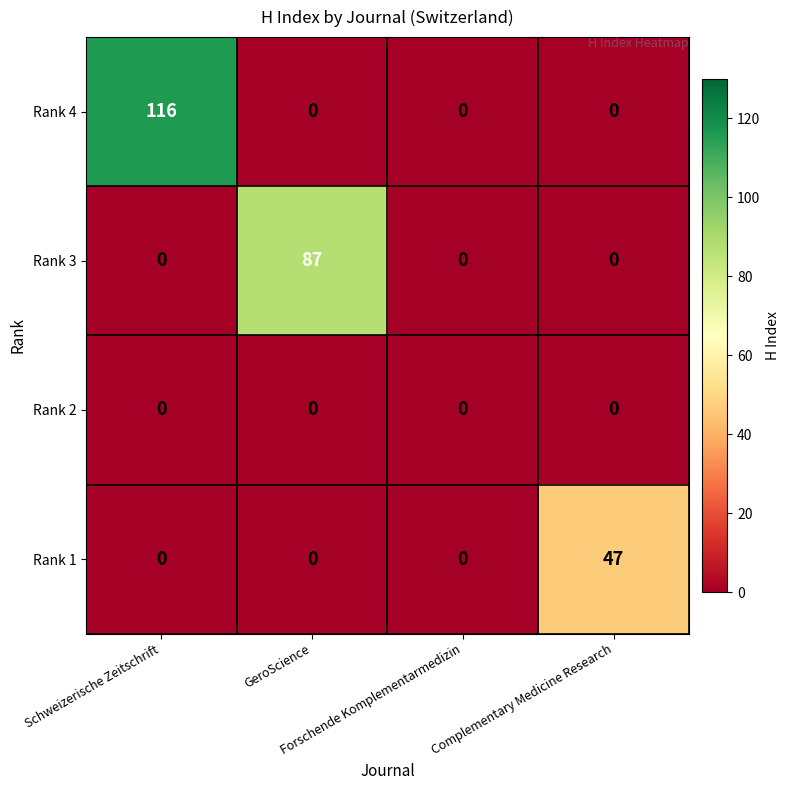

Which series has the largest total across all categories?

Rank 4